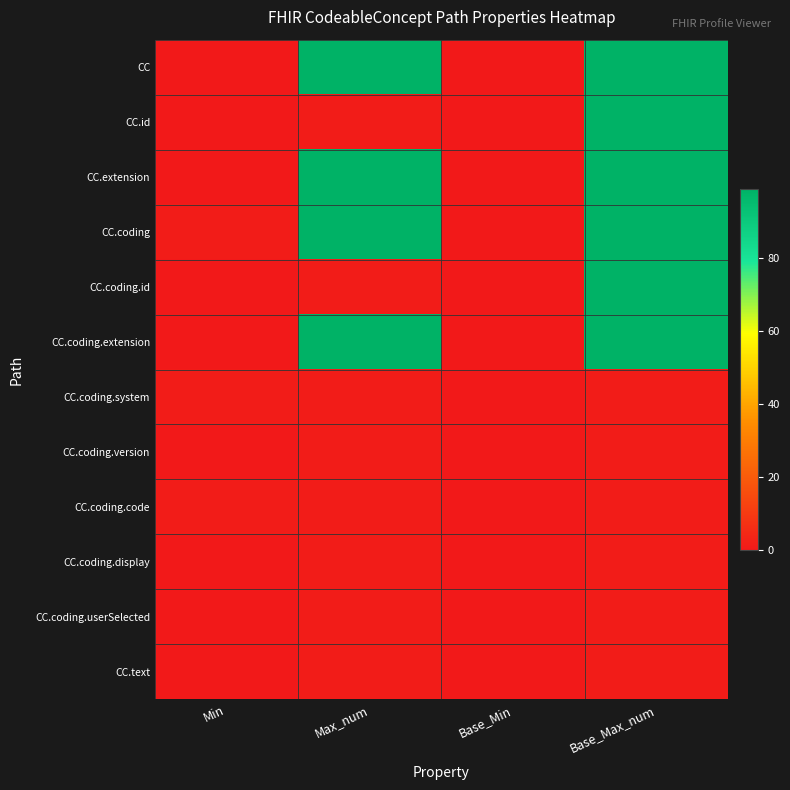

Reading left to right, extract all data points from this chart.

CC: Min=0	Max_num=99	Base_Min=0	Base_Max_num=99
CC.id: Min=0	Max_num=1	Base_Min=0	Base_Max_num=99
CC.extension: Min=0	Max_num=99	Base_Min=0	Base_Max_num=99
CC.coding: Min=1	Max_num=99	Base_Min=0	Base_Max_num=99
CC.coding.id: Min=0	Max_num=1	Base_Min=0	Base_Max_num=99
CC.coding.extension: Min=0	Max_num=99	Base_Min=0	Base_Max_num=99
CC.coding.system: Min=1	Max_num=1	Base_Min=0	Base_Max_num=1
CC.coding.version: Min=0	Max_num=1	Base_Min=0	Base_Max_num=1
CC.coding.code: Min=1	Max_num=1	Base_Min=0	Base_Max_num=1
CC.coding.display: Min=0	Max_num=1	Base_Min=0	Base_Max_num=1
CC.coding.userSelected: Min=0	Max_num=1	Base_Min=0	Base_Max_num=1
CC.text: Min=0	Max_num=1	Base_Min=0	Base_Max_num=1